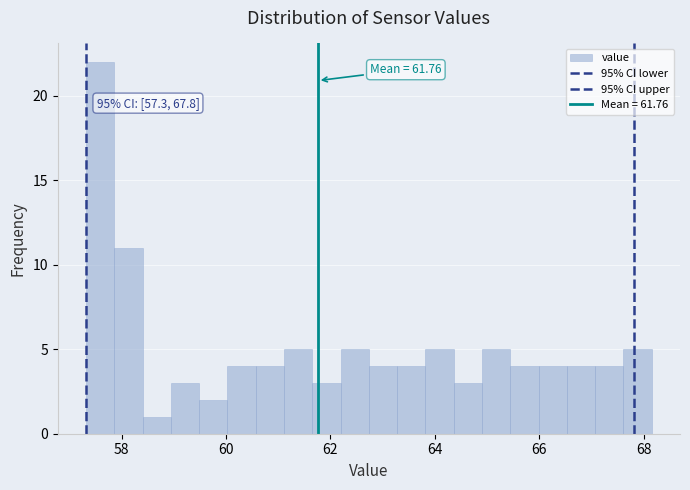

Read against the x-axis, roughly where is the centre of the tallest bar?

57.6